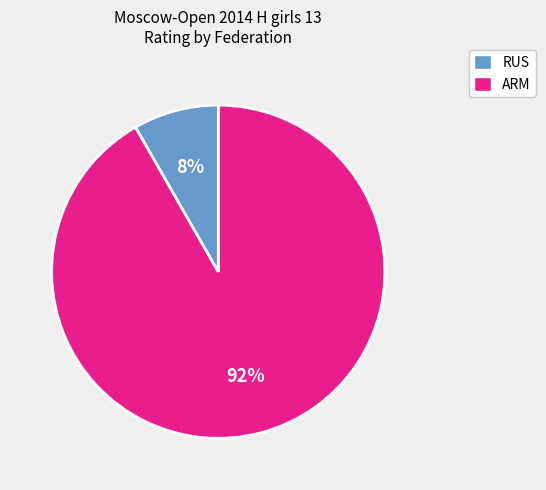

To the nearest percent, what is the average slice percentage?

50%